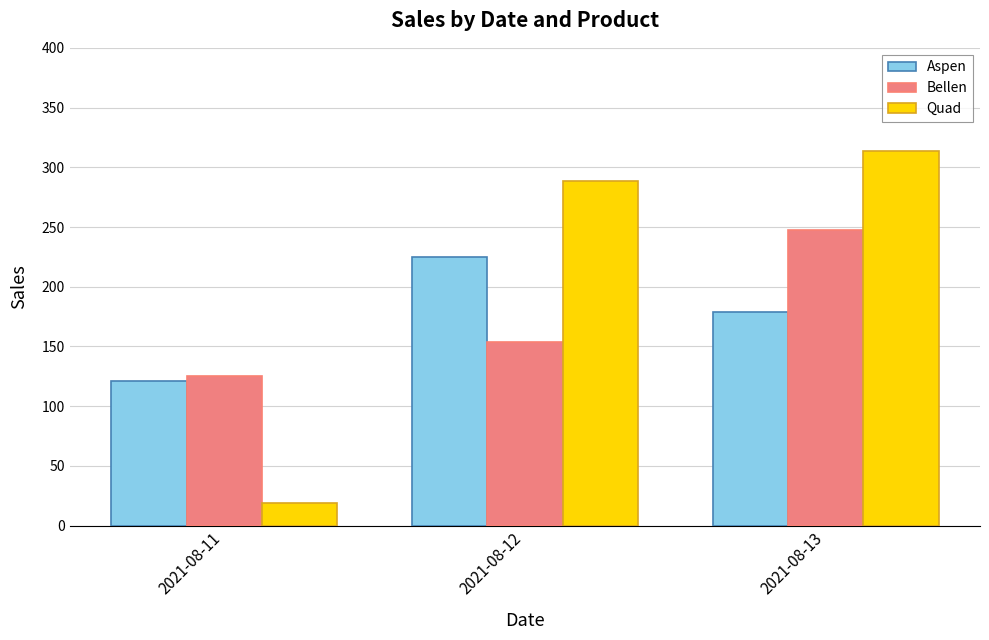

What is the value of the Bellen bar at the 2nd from the left?

154.1